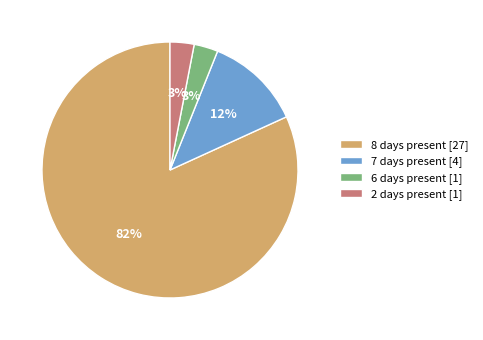

What percentage is the 2 days present [1] slice, to the nearest percent?

3%